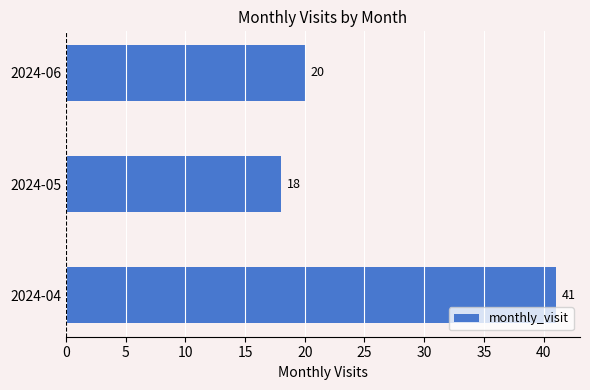

What is the difference between the maximum and minimum values?

23